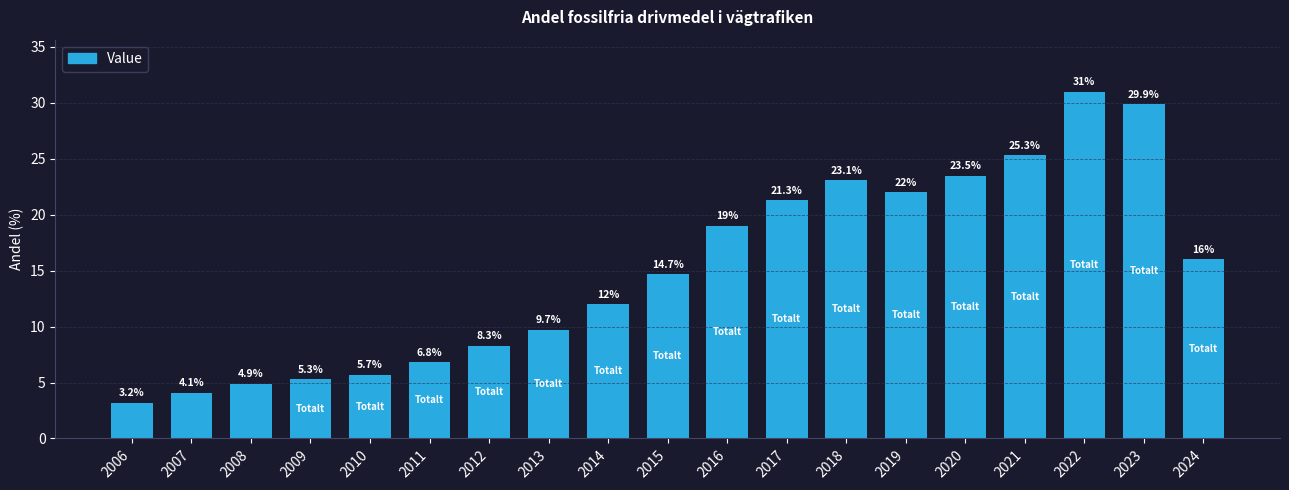

What is the ratio of the value at 2008 to the value at 2010?

0.9